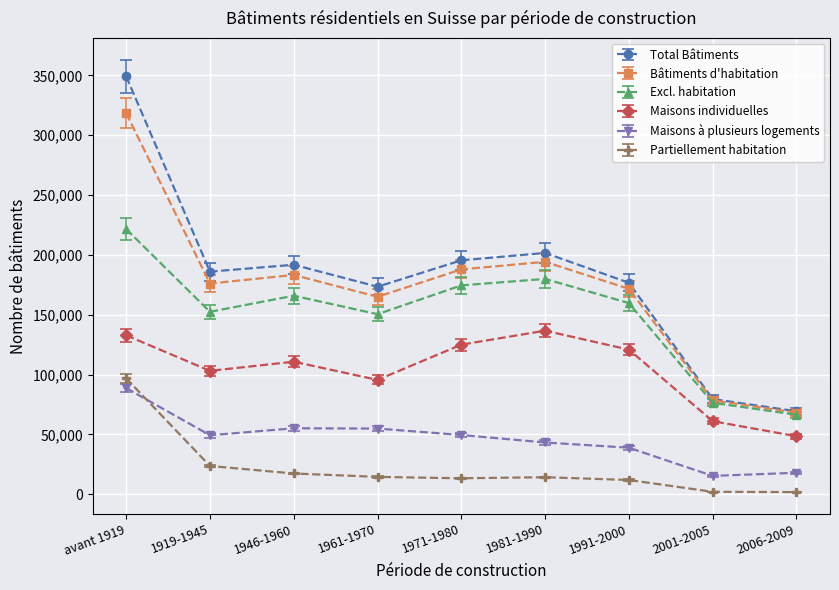

At how many categories does at least one series exceed 139534?

7